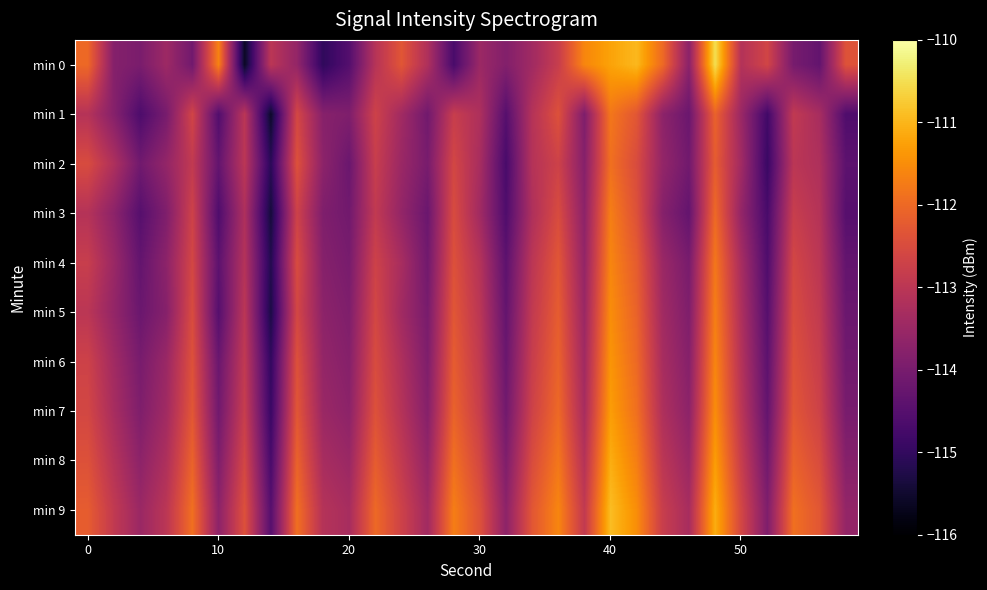

Count the number of data series in this chart.

10